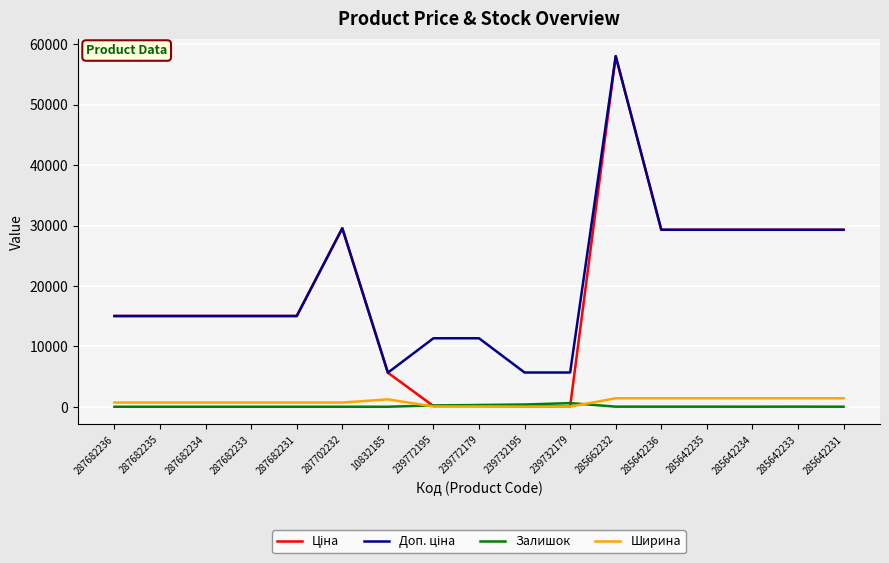

How many values in the Ширина series are below 697?

4